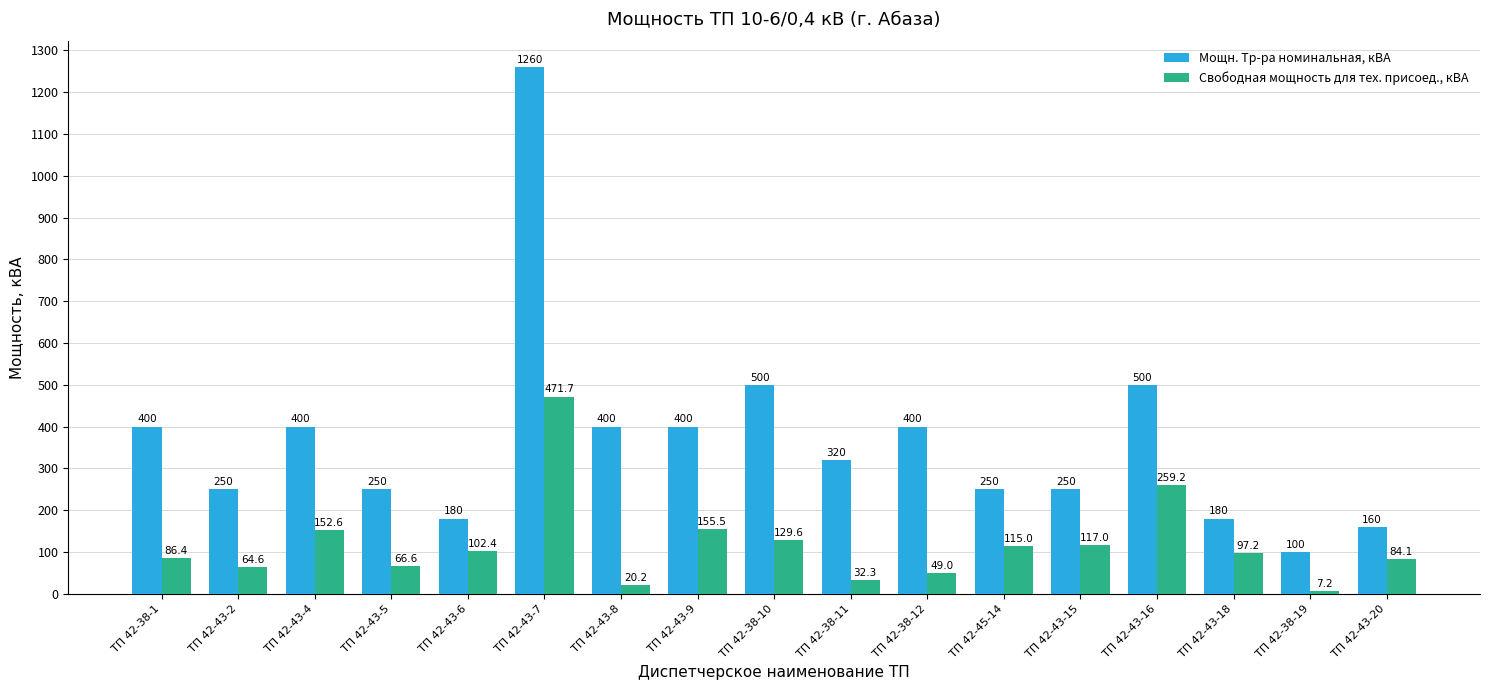

Which category has the highest value in the Свободная мощность для тех. присоед., кВА series?

ТП 42-43-7